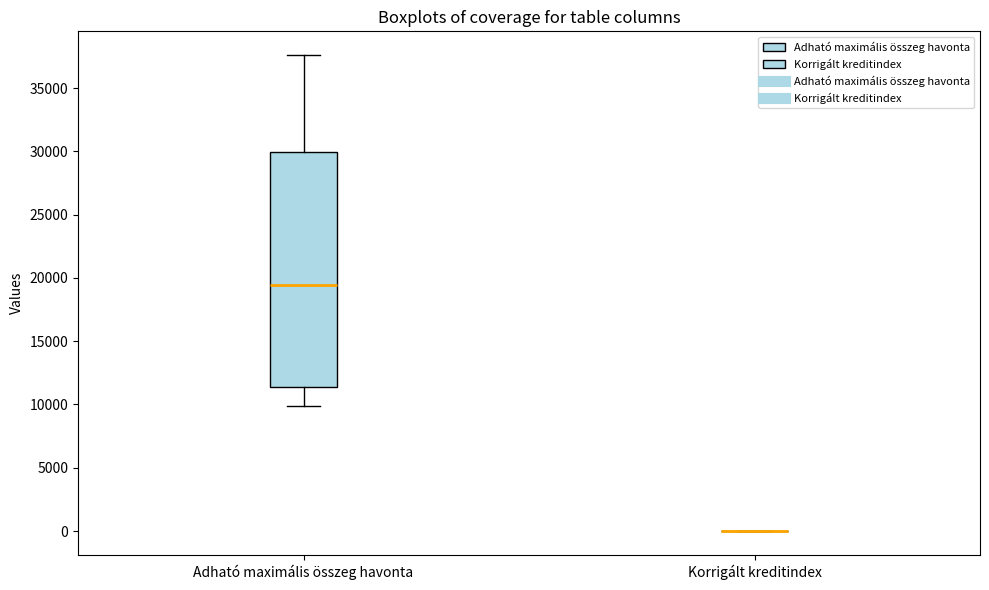

Reading left to right, read every box against the y-axis: the position of its median line, the range the box covers, and the ends of its whiskers. The values are not printed on the chart, so give them approximately, as read against the axis.

Adható maximális összeg havonta: median 19500, box 11500 to 30000, whiskers 10000 to 37500
Korrigált kreditindex: box collapsed to a line at 0, whiskers 0 to 0